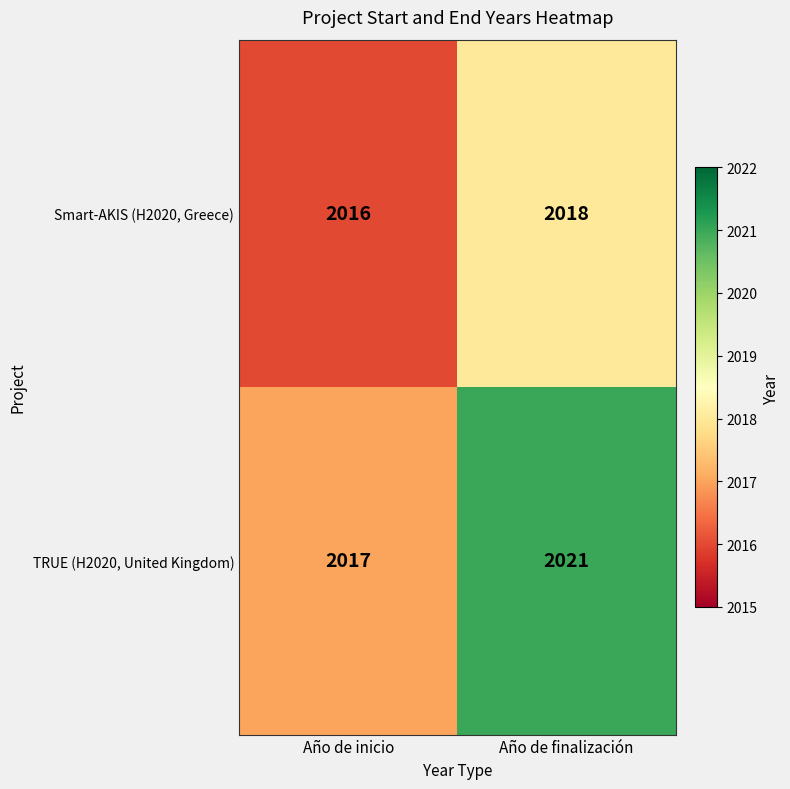

How many data points does each series have?

2